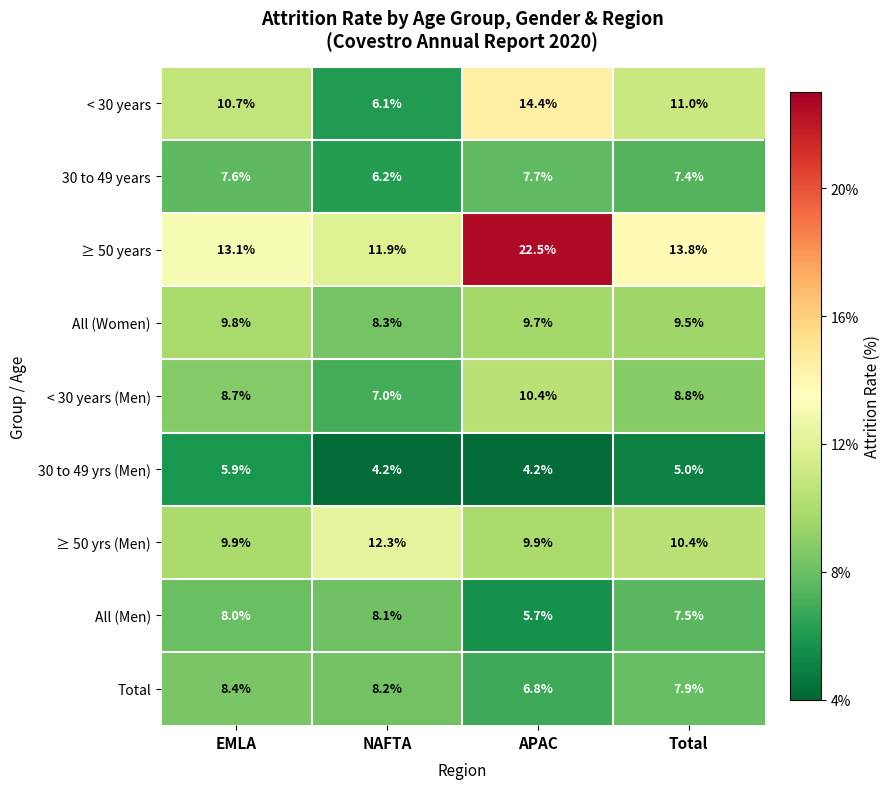

How many ≥ 50 yrs (Men) values are between 9 and 12?

3